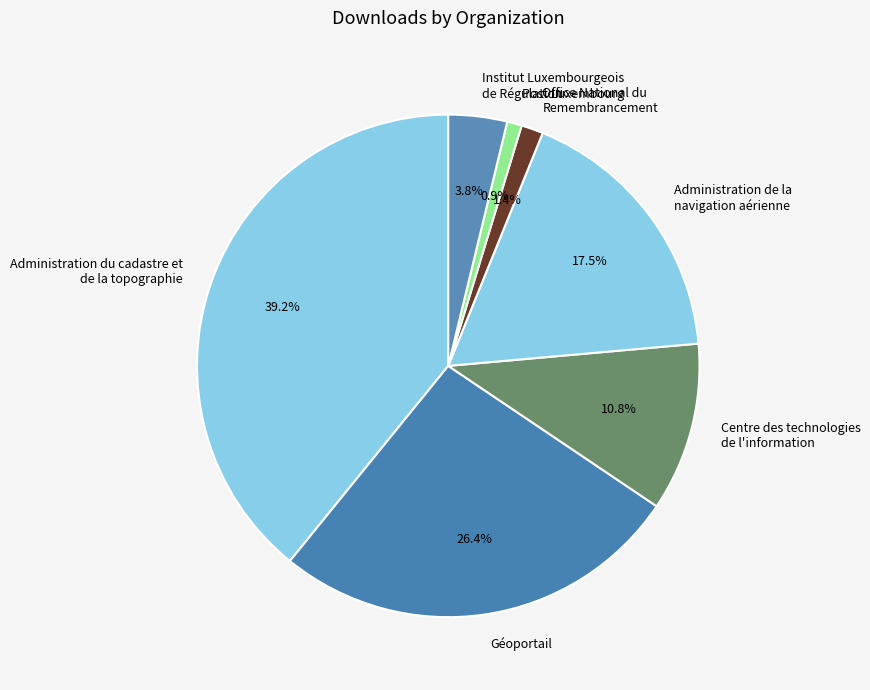

To the nearest percent, what portion does Centre des technologies de l'information represent?

11%